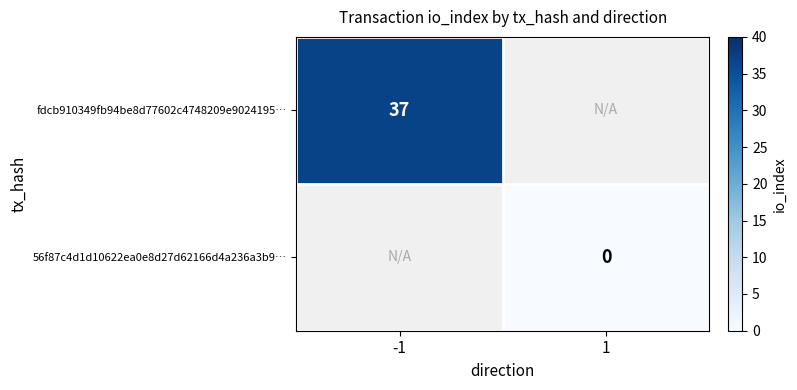

Which series has the widest spread of values?

fdcb910349fb94be8d77602c4748209e9024195…